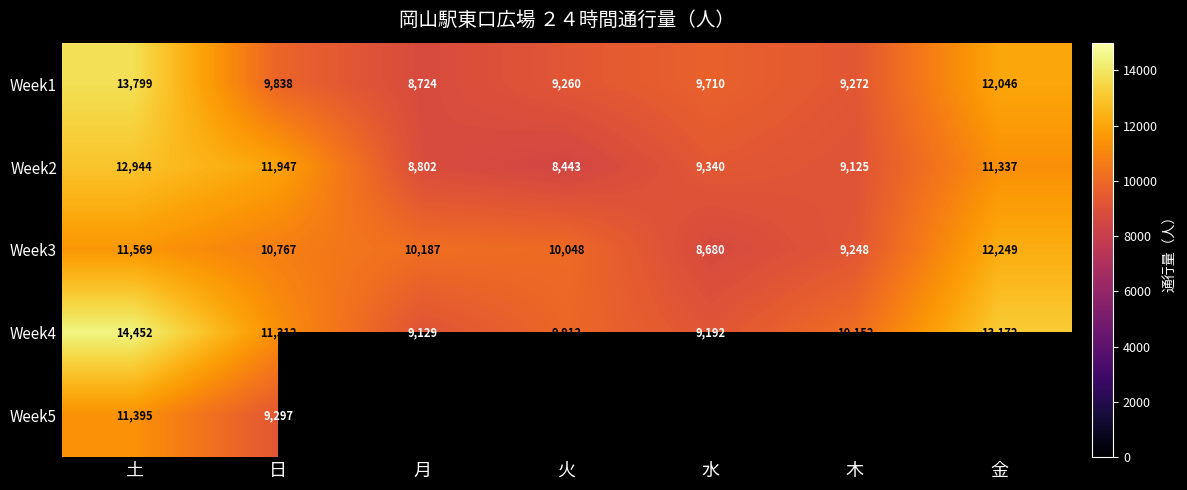

At how many categories does at least one series exceed 3367?

7